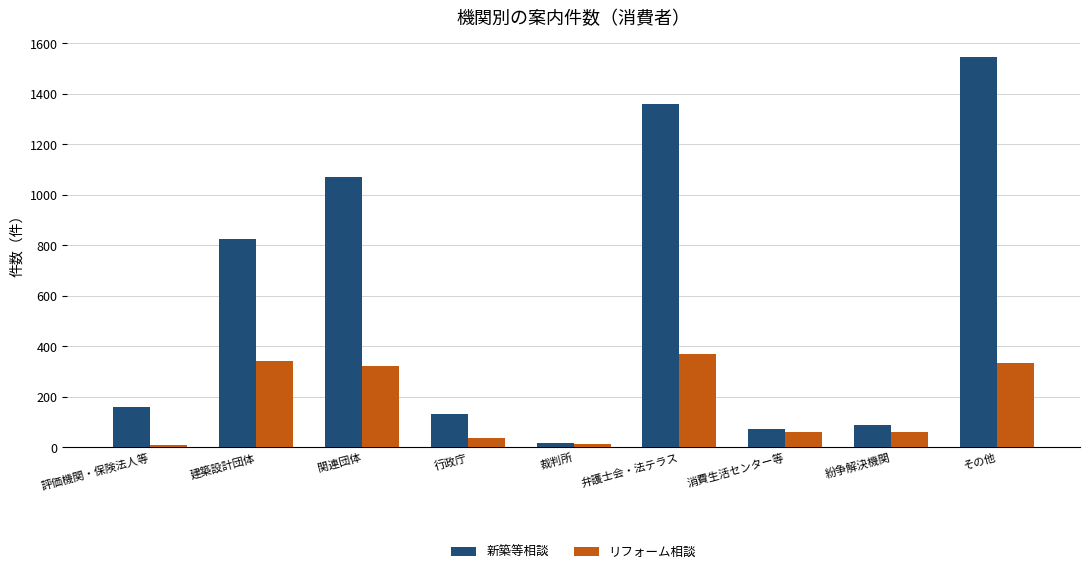

Which series has the largest range (max minus min)?

新築等相談